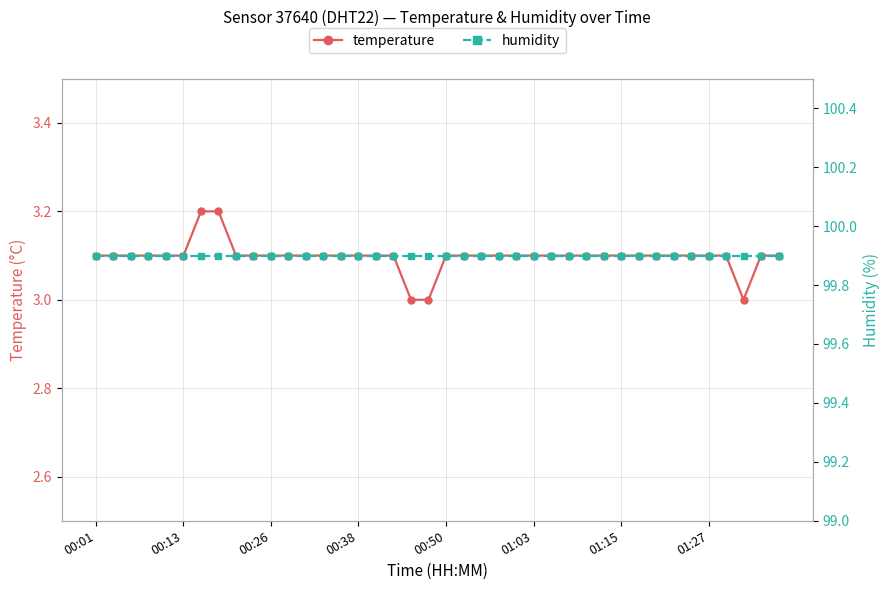

Does the chart have visible grid lines?

Yes